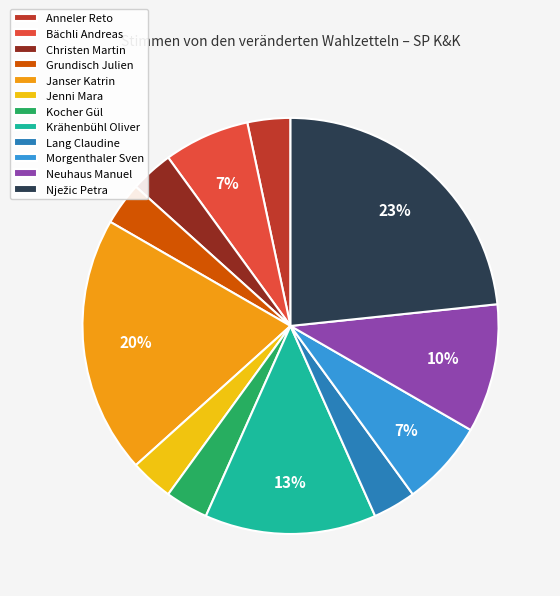

To the nearest percent, what is the combined percentage of Jenni Mara and Neuhaus Manuel?

13%